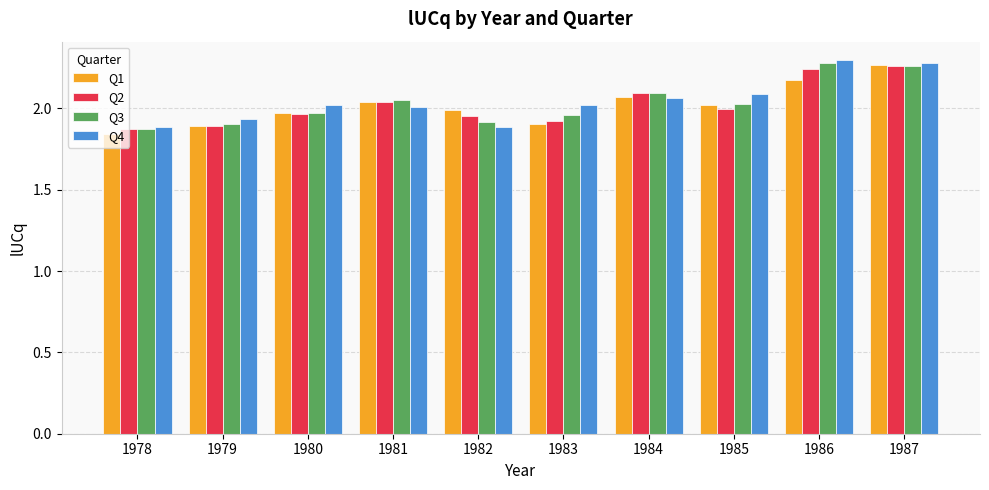

What is the difference between the maximum and minimum values in the Q3 series?

0.4